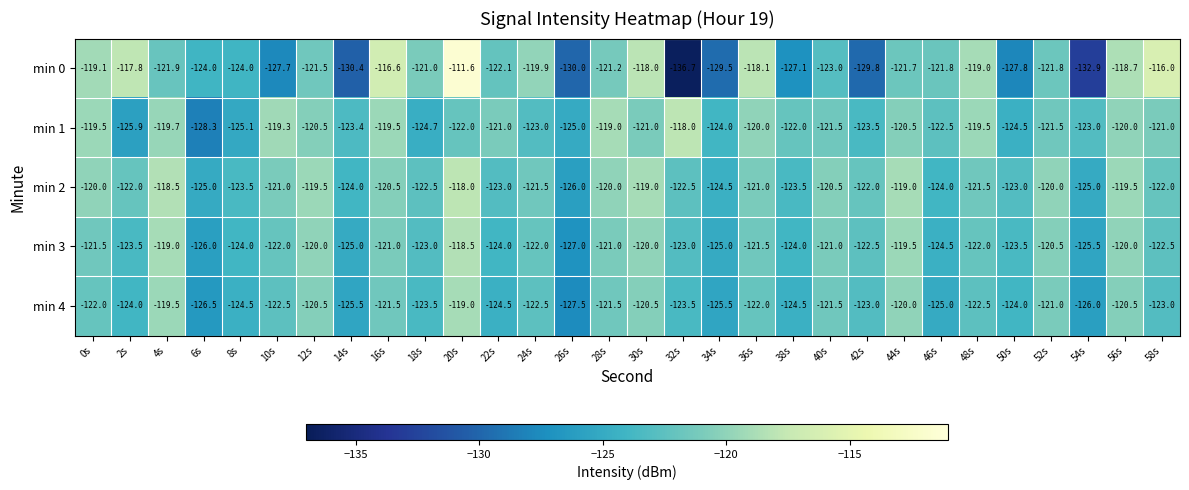

Is it true that min 2 equals -70.2 at 54s?

False